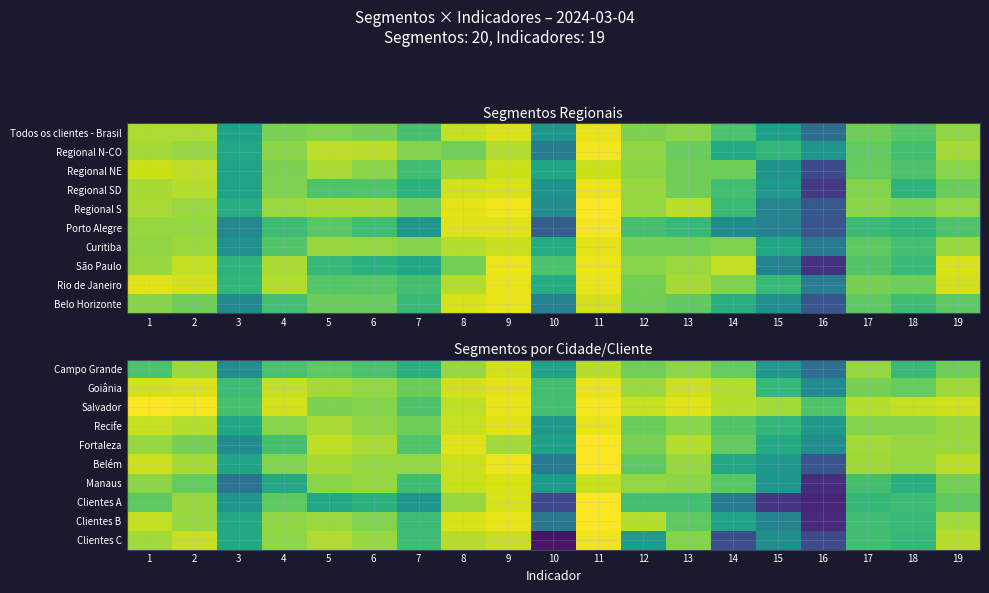

Count the number of categories in the chart.

19